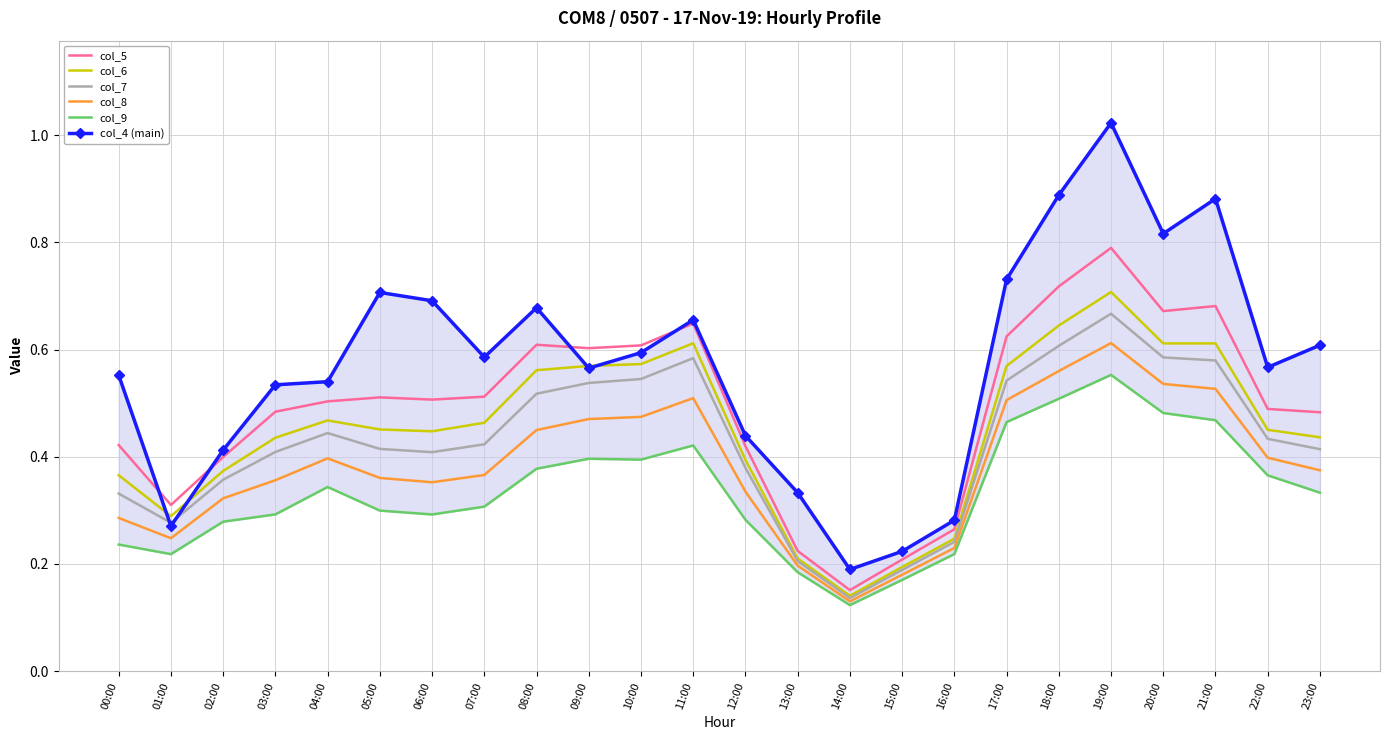

Reading left to right, extract all data points from this chart.

col_5: 00:00=0.4	01:00=0.3	02:00=0.4	03:00=0.5	04:00=0.5	05:00=0.5	06:00=0.5	07:00=0.5	08:00=0.6	09:00=0.6	10:00=0.6	11:00=0.6	12:00=0.4	13:00=0.2	14:00=0.2	15:00=0.2	16:00=0.3	17:00=0.6	18:00=0.7	19:00=0.8	20:00=0.7	21:00=0.7	22:00=0.5	23:00=0.5
col_6: 00:00=0.4	01:00=0.3	02:00=0.4	03:00=0.4	04:00=0.5	05:00=0.5	06:00=0.4	07:00=0.5	08:00=0.6	09:00=0.6	10:00=0.6	11:00=0.6	12:00=0.4	13:00=0.2	14:00=0.1	15:00=0.2	16:00=0.2	17:00=0.6	18:00=0.6	19:00=0.7	20:00=0.6	21:00=0.6	22:00=0.5	23:00=0.4
col_7: 00:00=0.3	01:00=0.3	02:00=0.4	03:00=0.4	04:00=0.4	05:00=0.4	06:00=0.4	07:00=0.4	08:00=0.5	09:00=0.5	10:00=0.5	11:00=0.6	12:00=0.4	13:00=0.2	14:00=0.1	15:00=0.2	16:00=0.2	17:00=0.5	18:00=0.6	19:00=0.7	20:00=0.6	21:00=0.6	22:00=0.4	23:00=0.4
col_8: 00:00=0.3	01:00=0.2	02:00=0.3	03:00=0.4	04:00=0.4	05:00=0.4	06:00=0.4	07:00=0.4	08:00=0.4	09:00=0.5	10:00=0.5	11:00=0.5	12:00=0.3	13:00=0.2	14:00=0.1	15:00=0.2	16:00=0.2	17:00=0.5	18:00=0.6	19:00=0.6	20:00=0.5	21:00=0.5	22:00=0.4	23:00=0.4
col_9: 00:00=0.2	01:00=0.2	02:00=0.3	03:00=0.3	04:00=0.3	05:00=0.3	06:00=0.3	07:00=0.3	08:00=0.4	09:00=0.4	10:00=0.4	11:00=0.4	12:00=0.3	13:00=0.2	14:00=0.1	15:00=0.2	16:00=0.2	17:00=0.5	18:00=0.5	19:00=0.6	20:00=0.5	21:00=0.5	22:00=0.4	23:00=0.3
col_4 (main): 00:00=0.6	01:00=0.3	02:00=0.4	03:00=0.5	04:00=0.5	05:00=0.7	06:00=0.7	07:00=0.6	08:00=0.7	09:00=0.6	10:00=0.6	11:00=0.7	12:00=0.4	13:00=0.3	14:00=0.2	15:00=0.2	16:00=0.3	17:00=0.7	18:00=0.9	19:00=1.0	20:00=0.8	21:00=0.9	22:00=0.6	23:00=0.6